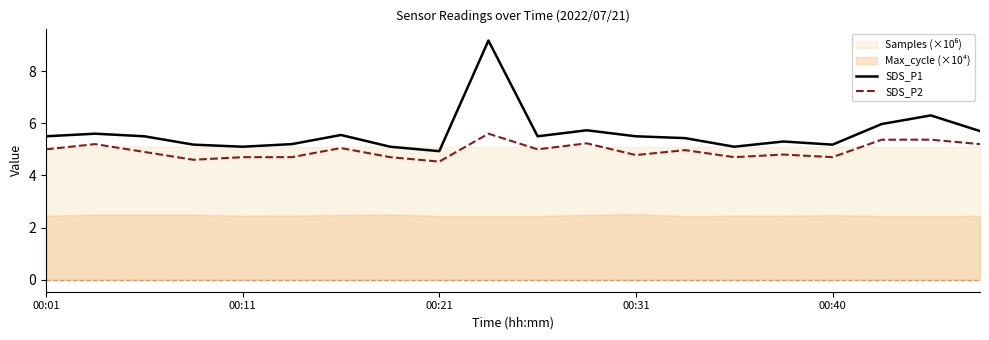

How many lines are shown in the chart?

2